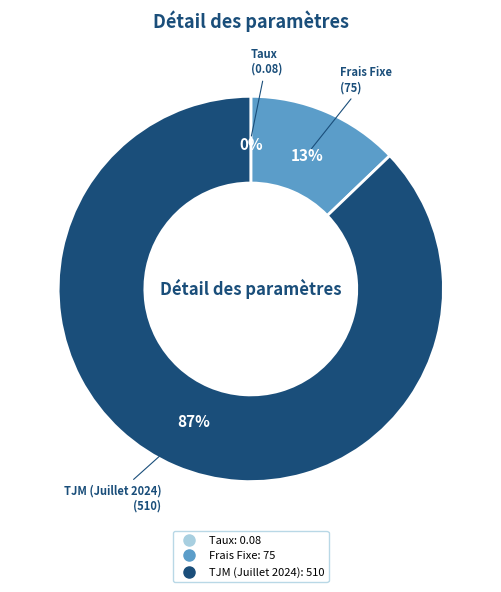

Combined, do TJM (Juillet 2024) and Frais Fixe account for over 50%?

Yes